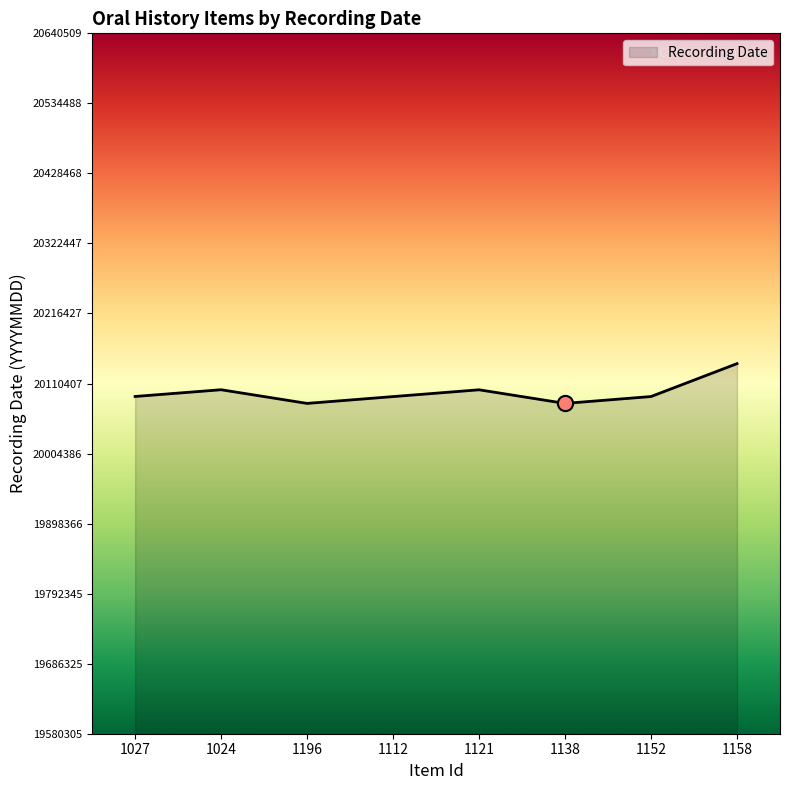

What is the change in value from 1112 to 1152?

+80